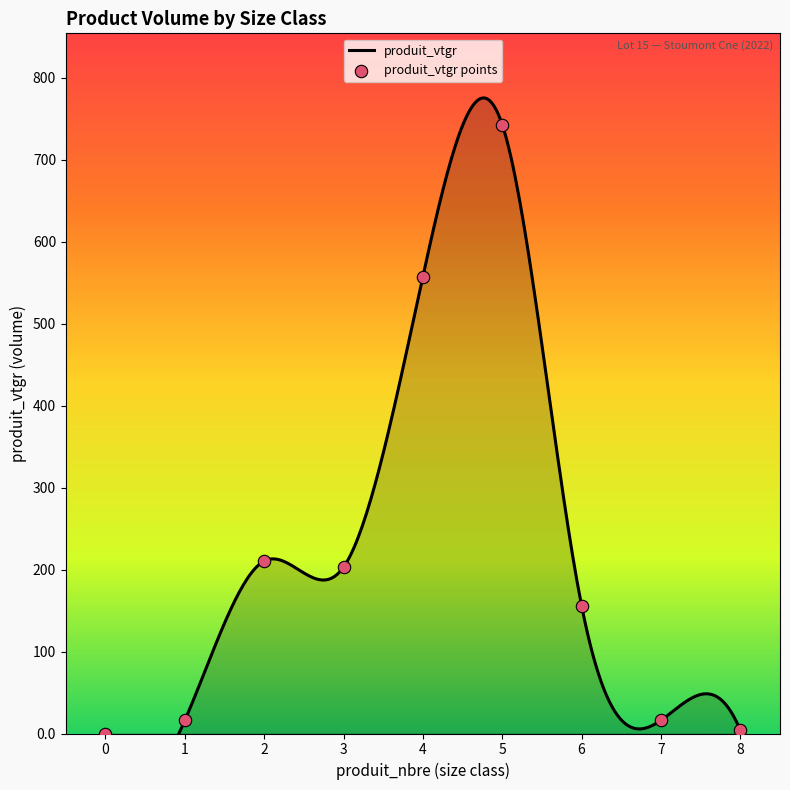

Which has a higher value, 8 or 2?

2